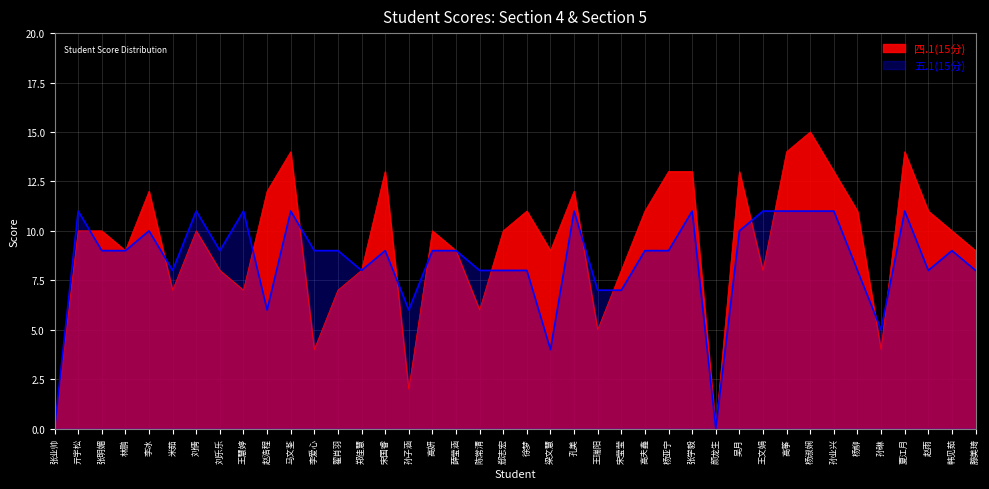

What is the label of the 40th point from the right?

张业帅